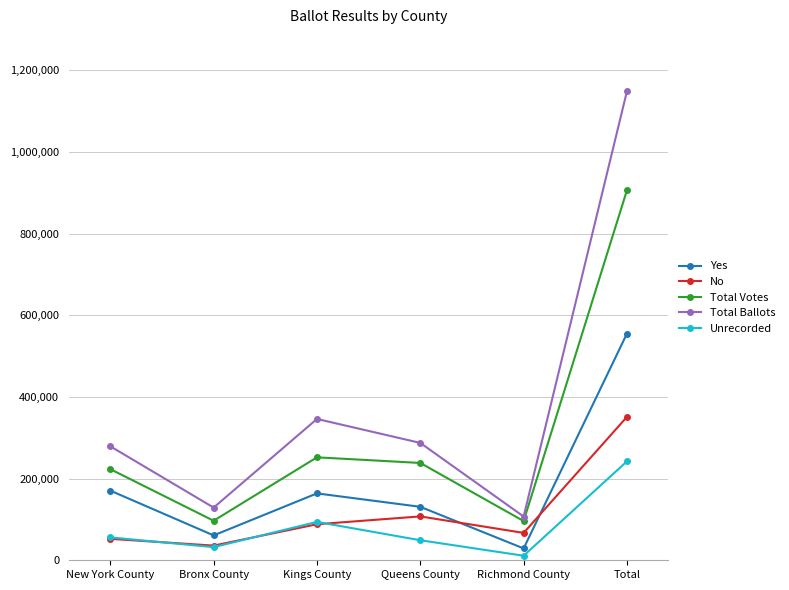

What is the difference between the highest and lowest values at Richmond County?

96078